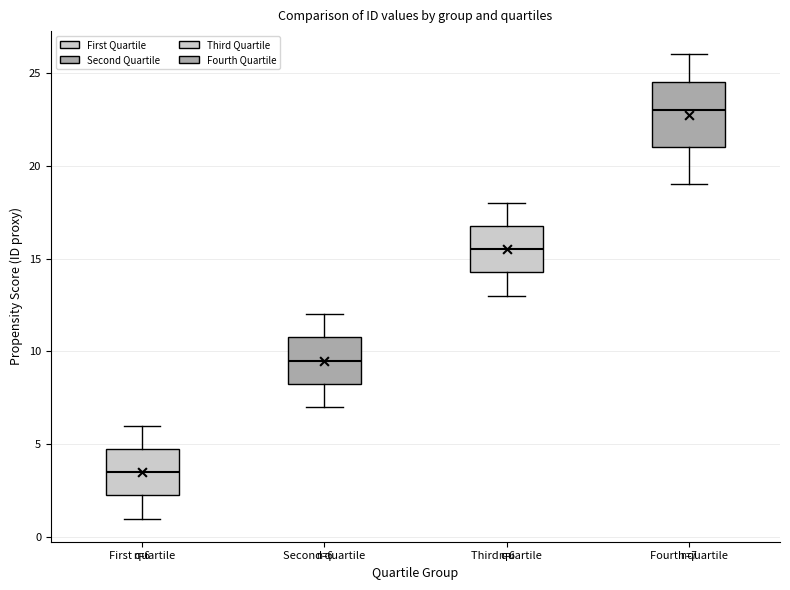

Which box's median line is the lowest?

First quartile